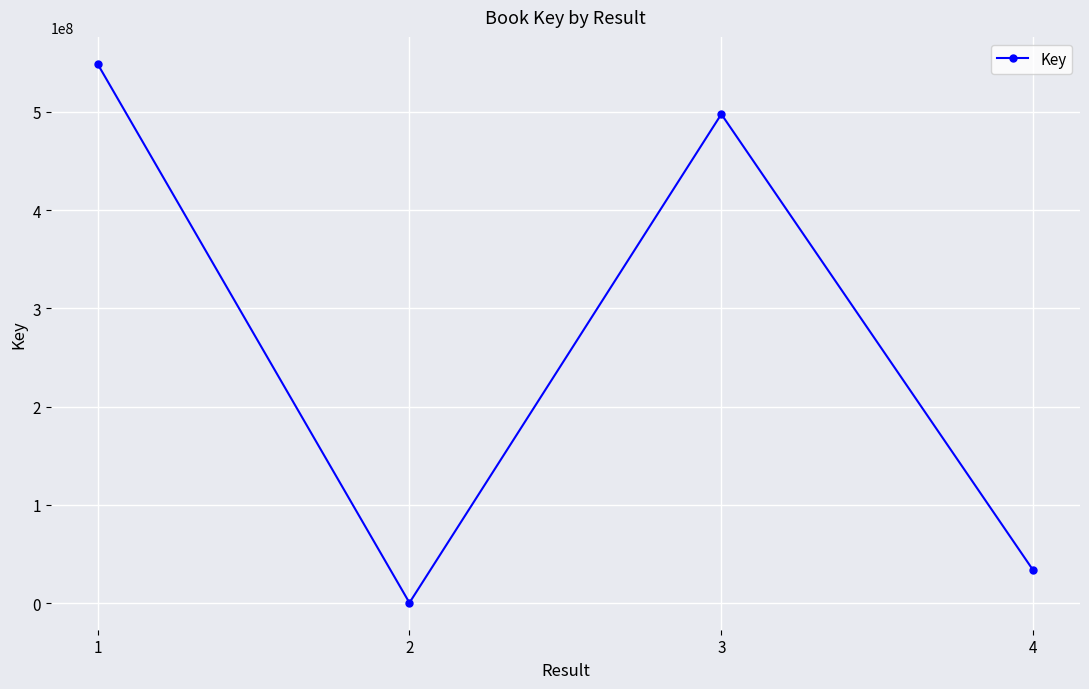

What value does the data have at 2?

313091